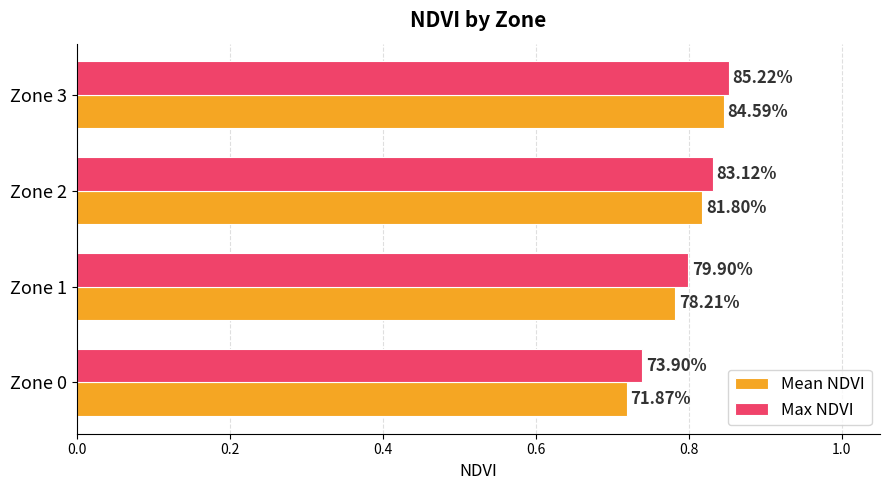

How many Max NDVI values are between 0 and 1?

4